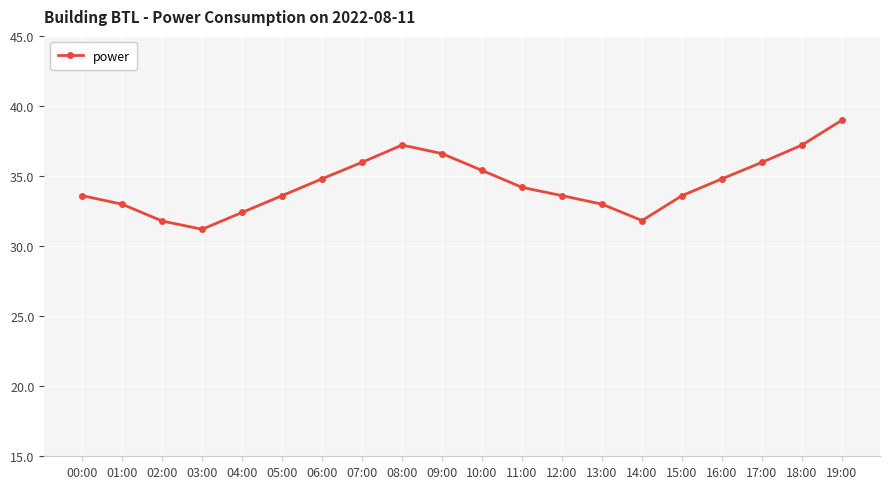

What is the ratio of the value at 02:00 to the value at 06:00?

0.9